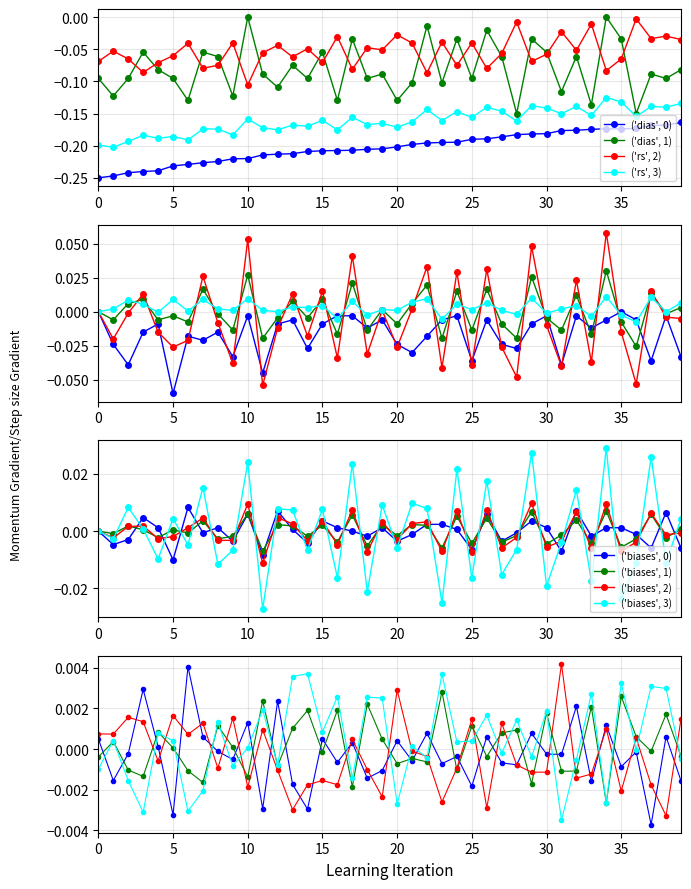

True or false: ('dias', 0) and ('dias', 1) intersect in this chart.

False